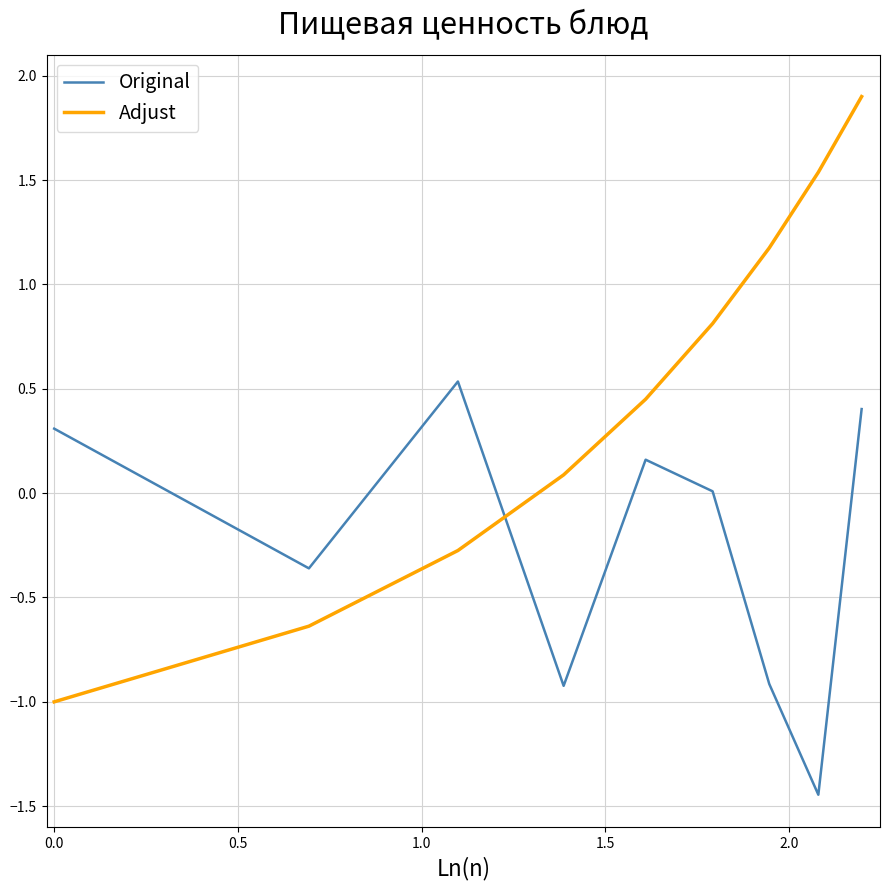

Does the chart display data point markers on the line(s)?

No